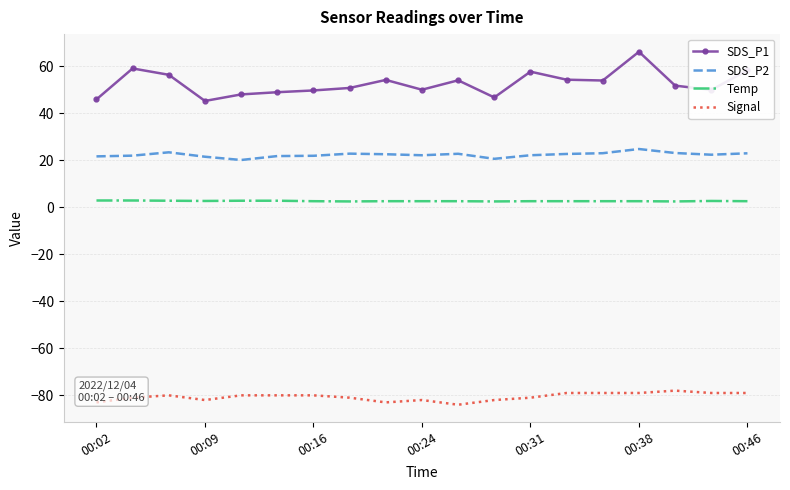

Which series has the largest total across all categories?

SDS_P1